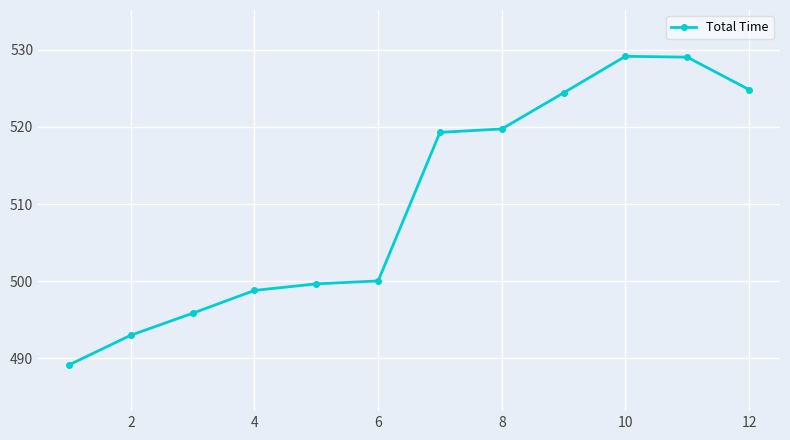

What is the difference between the maximum and second lowest values?

36.2